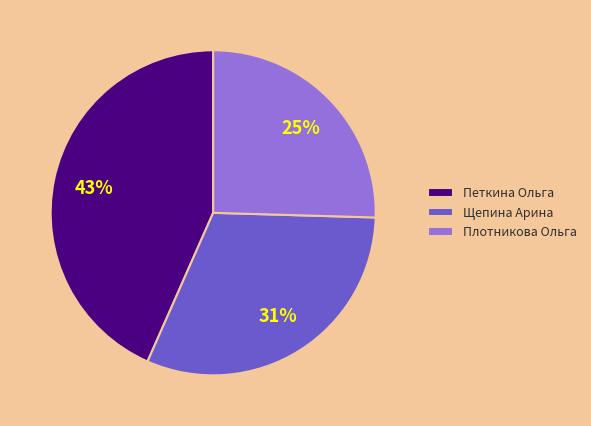

What percentage is the Плотникова Ольга slice, to the nearest percent?

25%